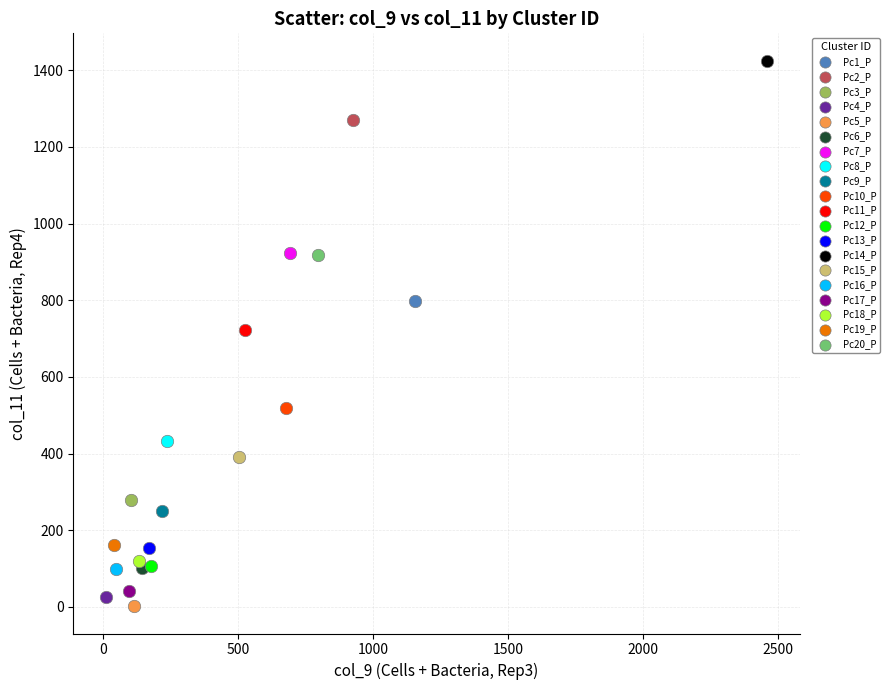

What are all the series names shown in the legend?

Pc1_P, Pc2_P, Pc3_P, Pc4_P, Pc5_P, Pc6_P, Pc7_P, Pc8_P, Pc9_P, Pc10_P, Pc11_P, Pc12_P, Pc13_P, Pc14_P, Pc15_P, Pc16_P, Pc17_P, Pc18_P, Pc19_P, Pc20_P